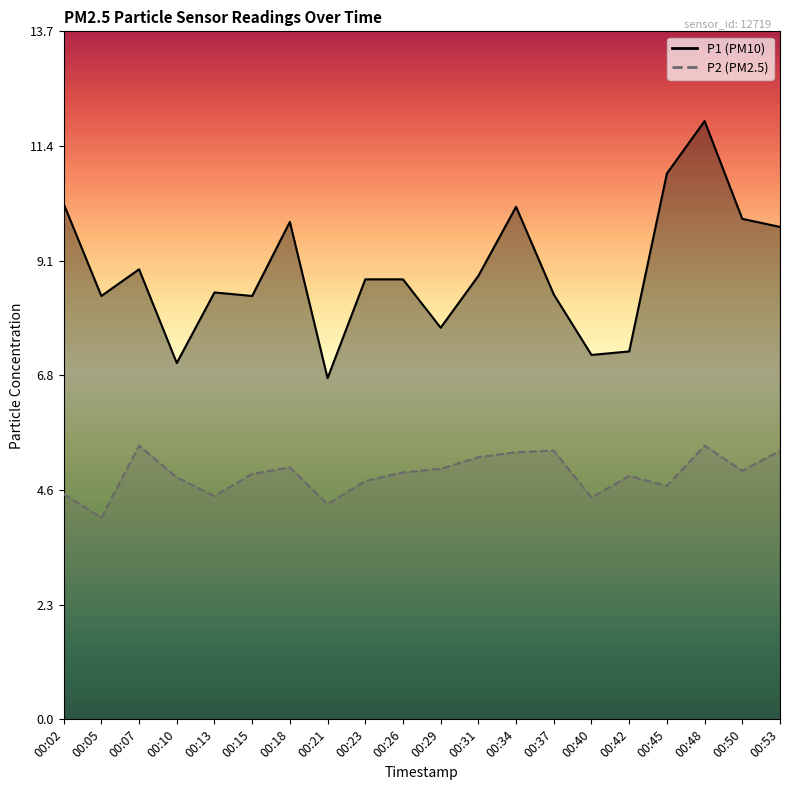

What are all the series names shown in the legend?

P1, P2